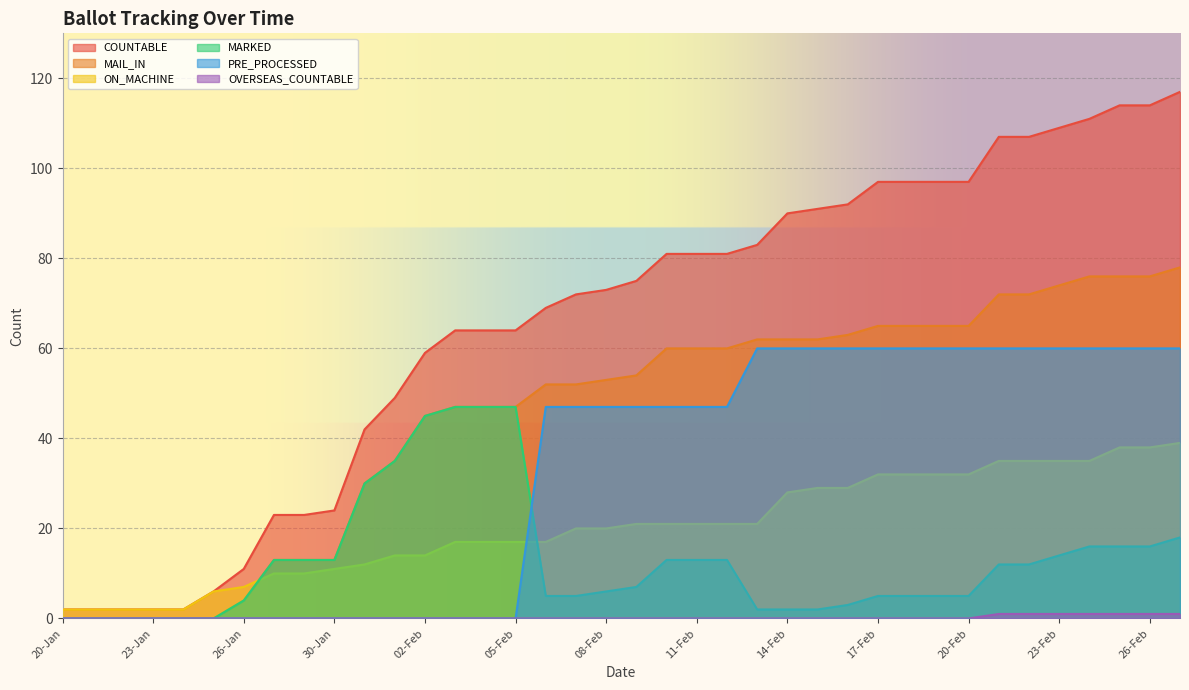

What is the difference between the maximum and minimum values in the MAIL_IN series?

78